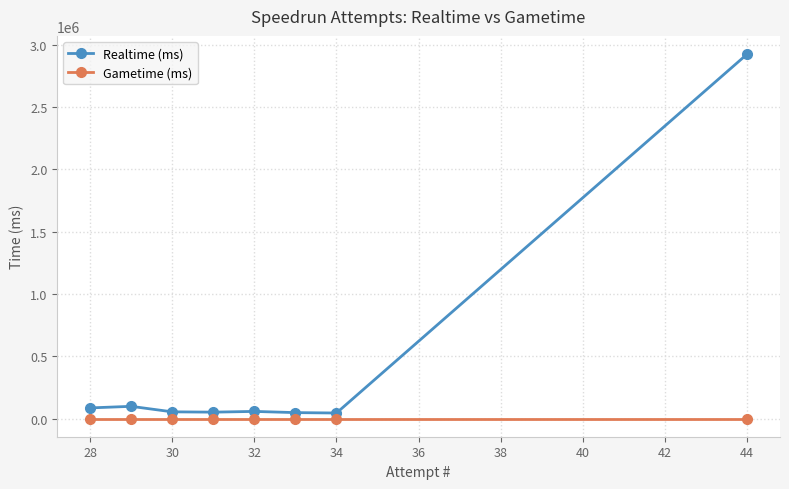

True or false: Gametime (ms) and Realtime (ms) intersect in this chart.

False